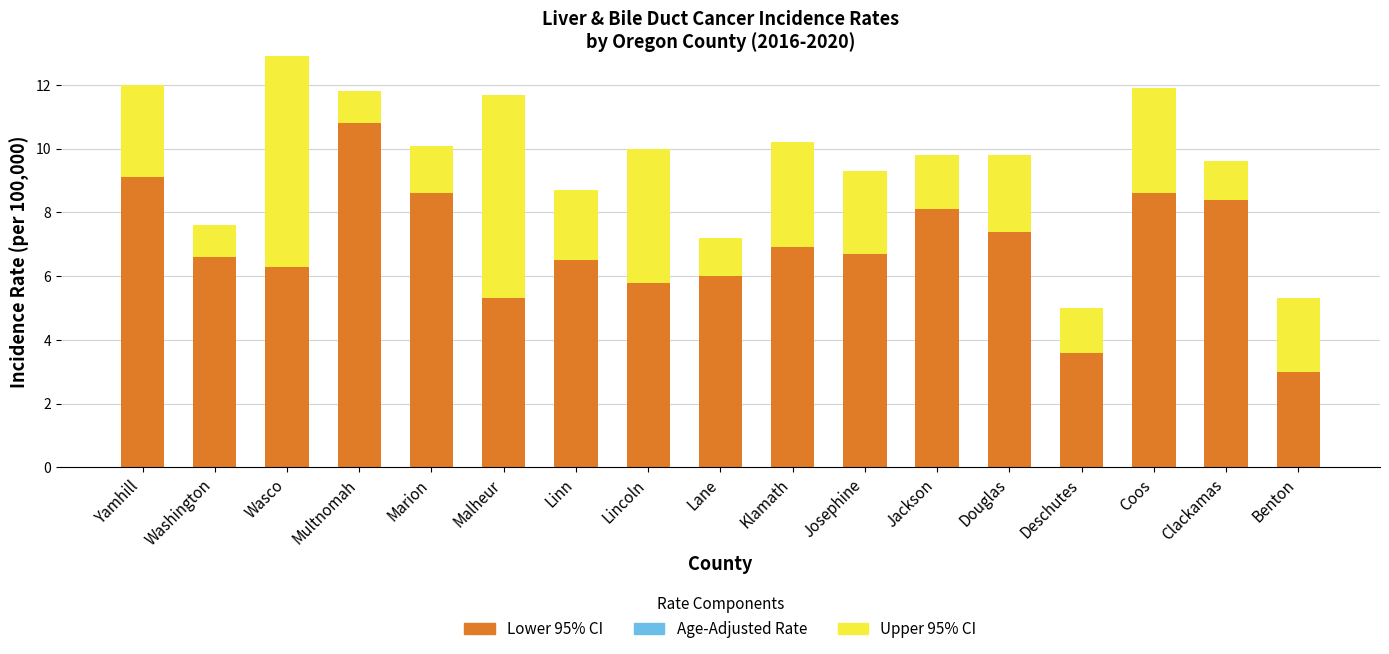

Is the value of Upper CI at Klamath greater than the value of Incidence Rate at Jackson?

No